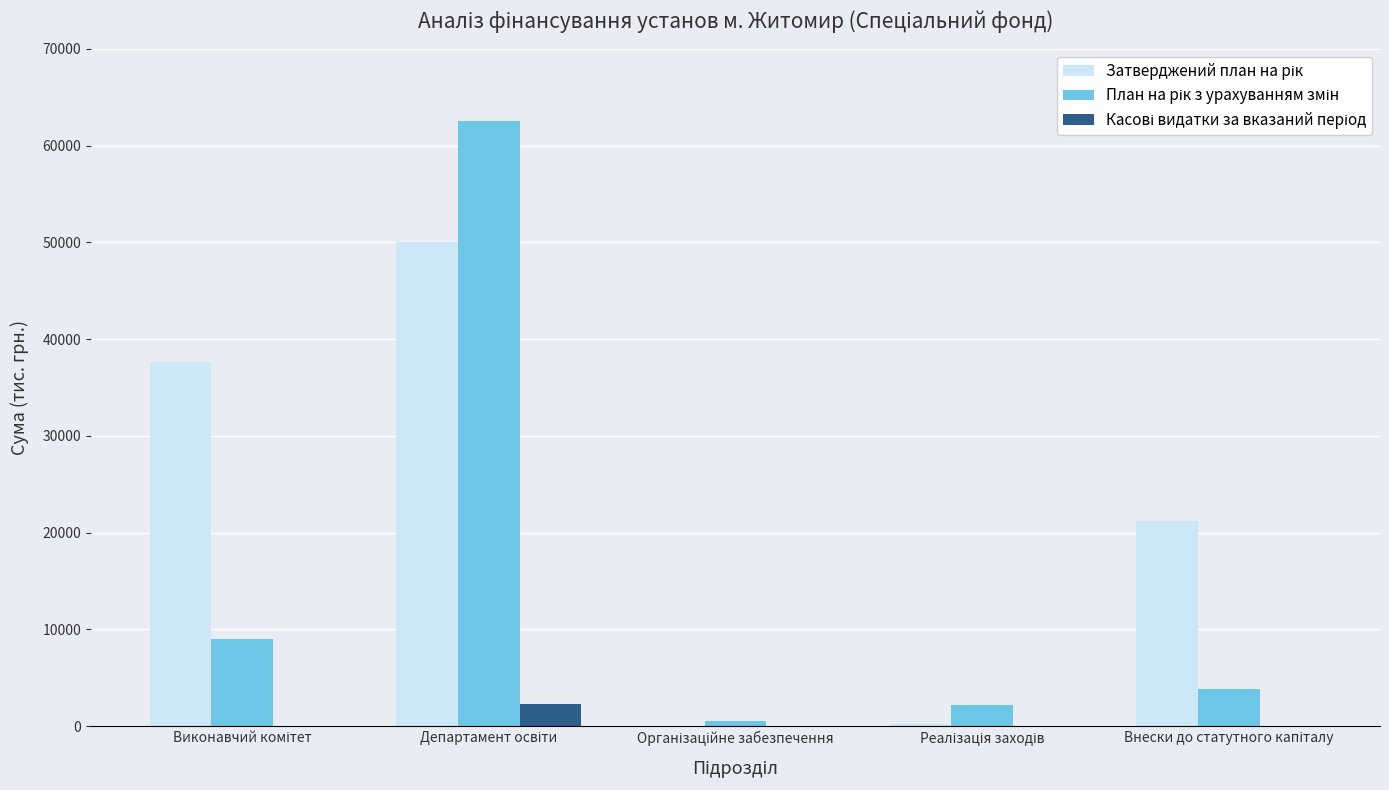

What is the maximum value shown in the chart?

62500.6